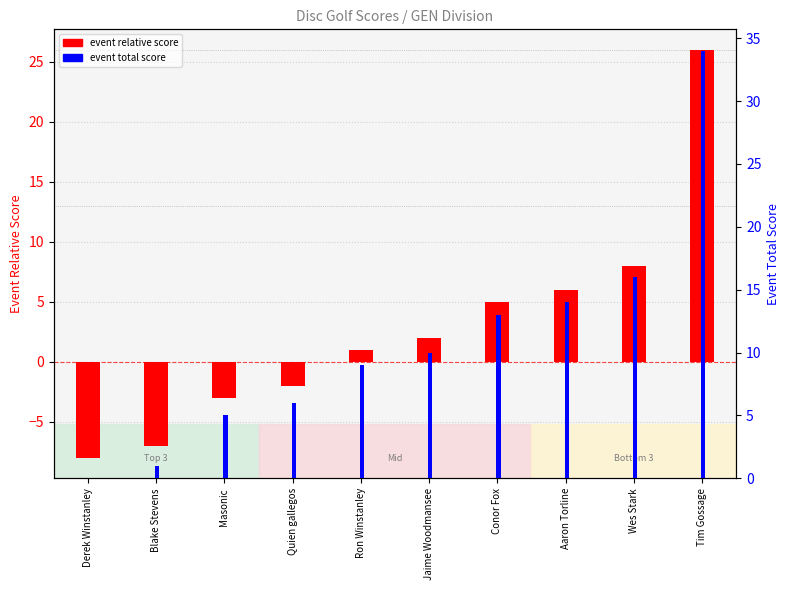

The value of event total score at Quien gallegos is 3. True or false?

False